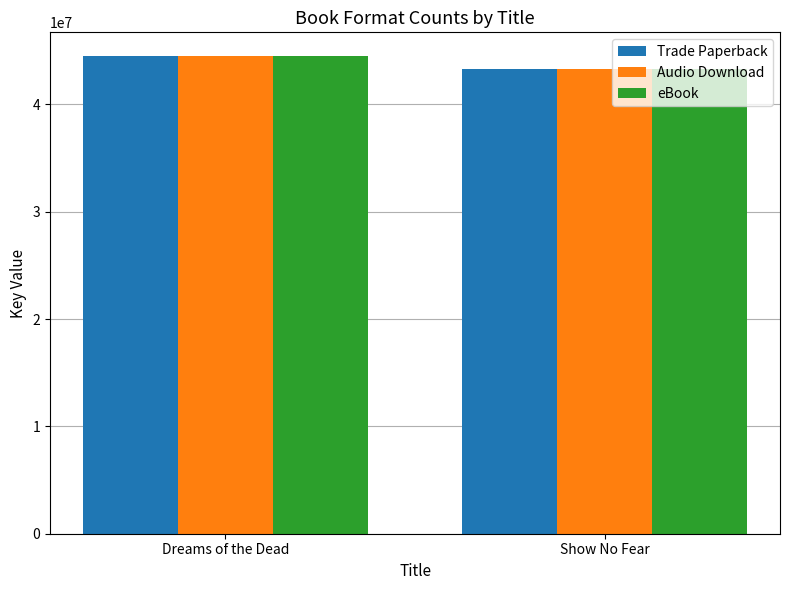

The Audio Download series shows 43321184 at Show No Fear. True or false?

True